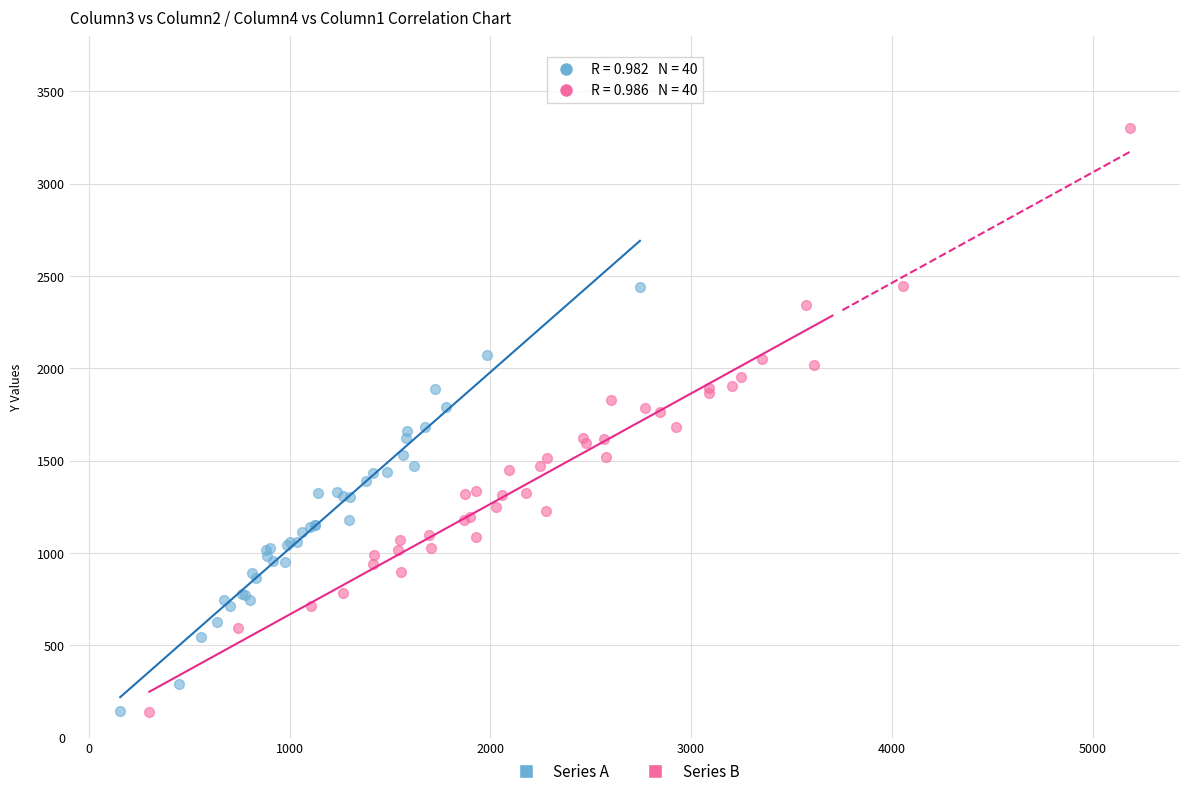

What are all the series names shown in the legend?

Series A, Series B